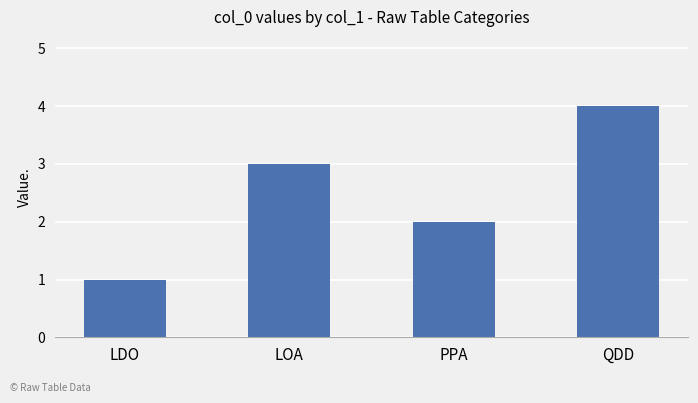

What is the label of the 4th bar from the left?

QDD